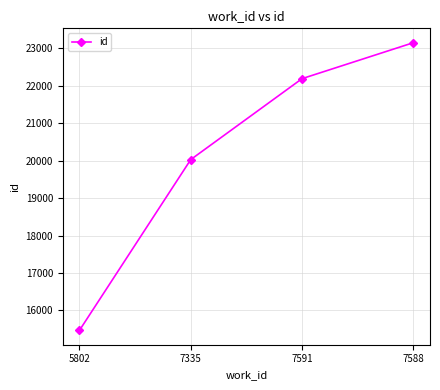

What is the change in value from 5802 to 7335?

+4556